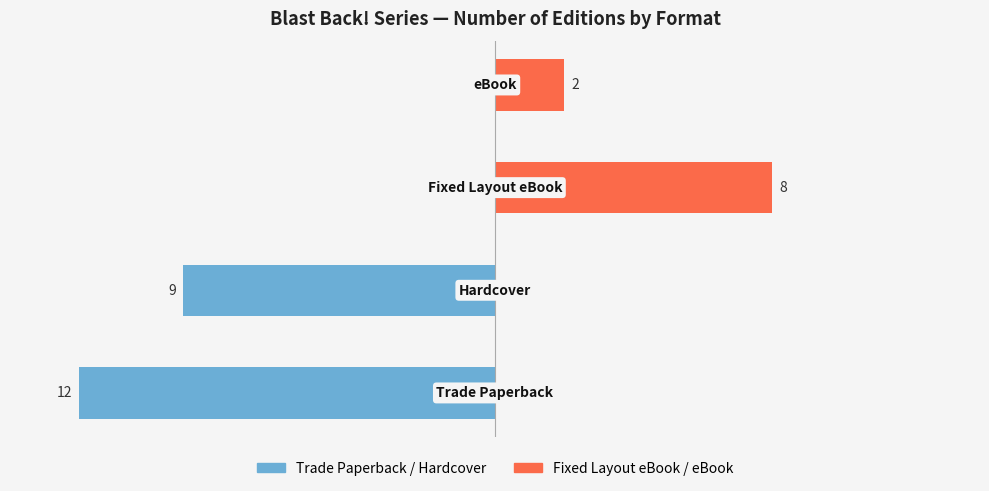

List the series in order of their overall mean, lowest first.

Trade Paperback / Hardcover, Fixed Layout eBook / eBook